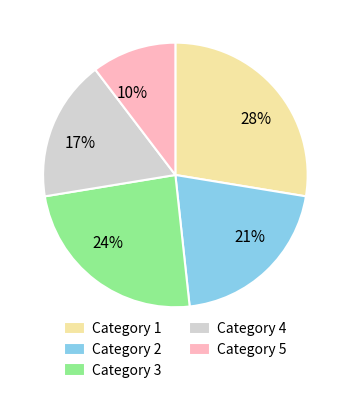

To the nearest percent, what is the combined percentage of Category 3 and Category 1?

52%